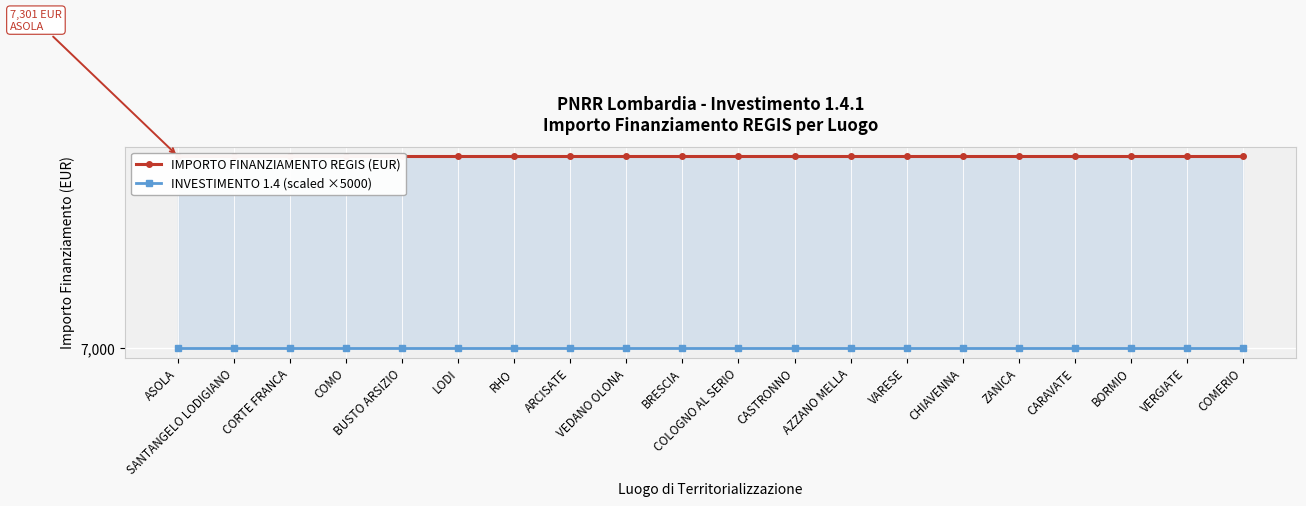

Is the value of IMPORTO FINANZIAMENTO REGIS (EUR) at SANTANGELO LODIGIANO greater than the value of INVESTIMENTO 1.4 (scaled ×5000) at CARAVATE?

Yes